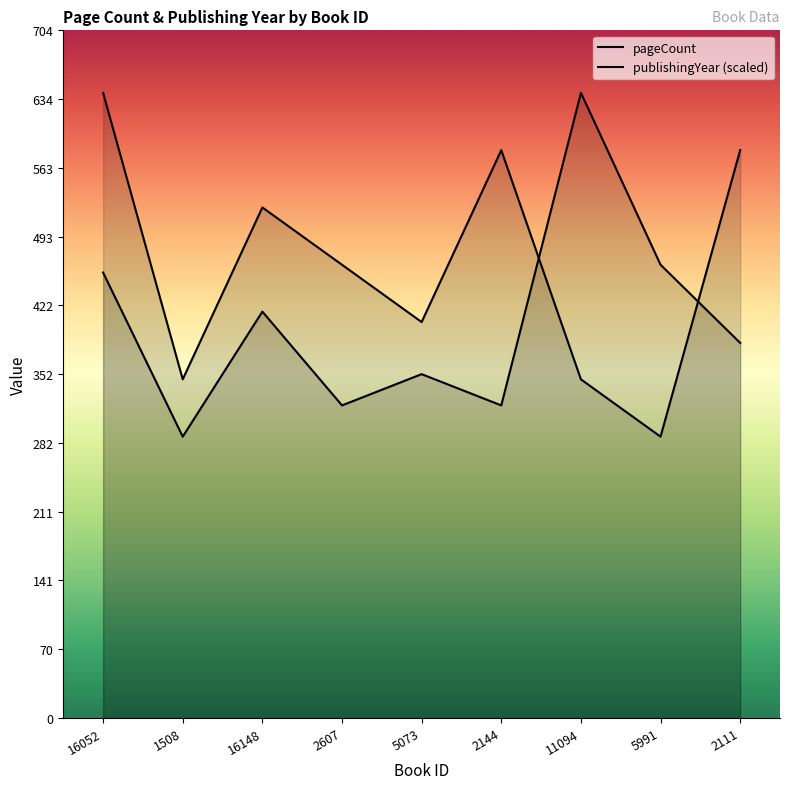

Reading left to right, what are all the values shown in this chart?

pageCount: 16052=456.0	1508=288.0	16148=416.0	2607=320.0	5073=352.0	2144=320.0	11094=640.0	5991=464.0	2111=384.0
publishingYear: 16052=640.0	1508=346.7	16148=522.7	2607=464.0	5073=405.3	2144=581.3	11094=346.7	5991=288.0	2111=581.3